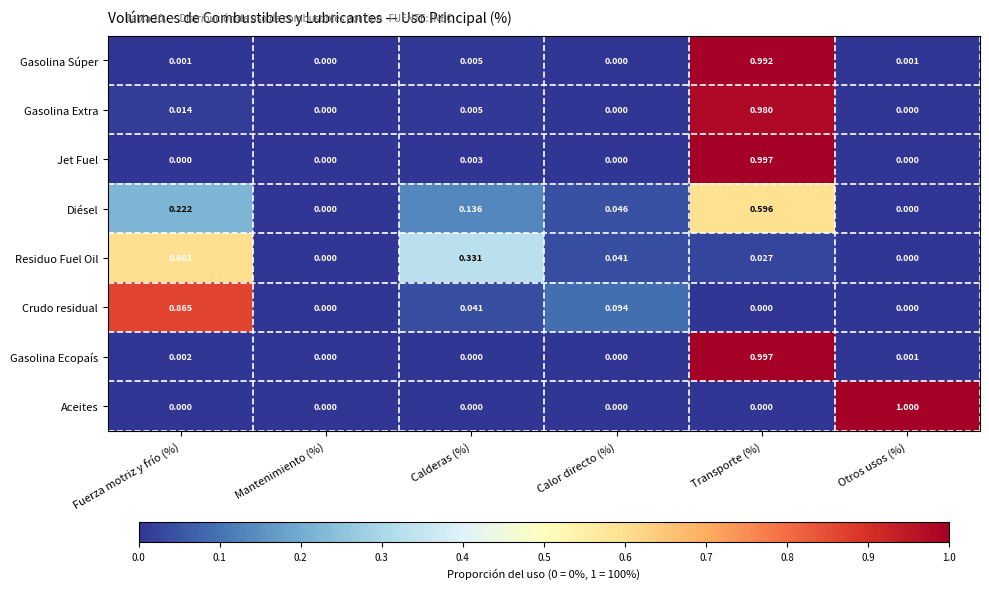

Is the value of Gasolina Súper at Otros usos (%) greater than the value of Aceites at Transporte (%)?

Yes